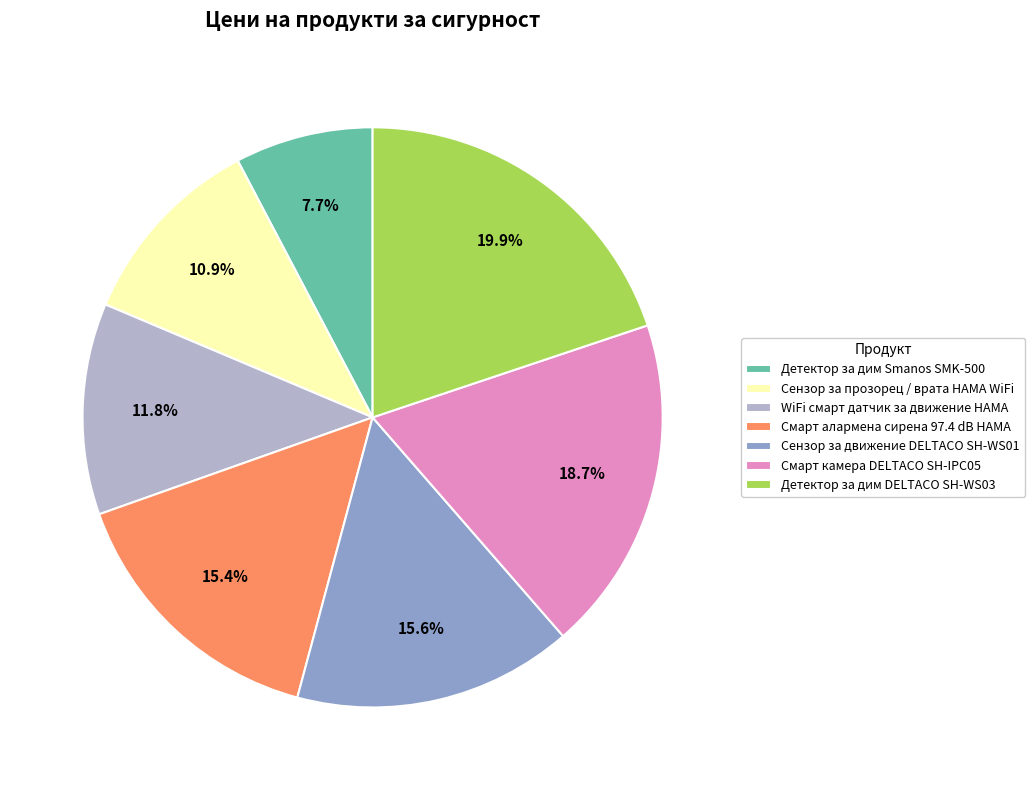

Does Детектор за дим DELTACO SH-WS03 represent more than half of the total?

No